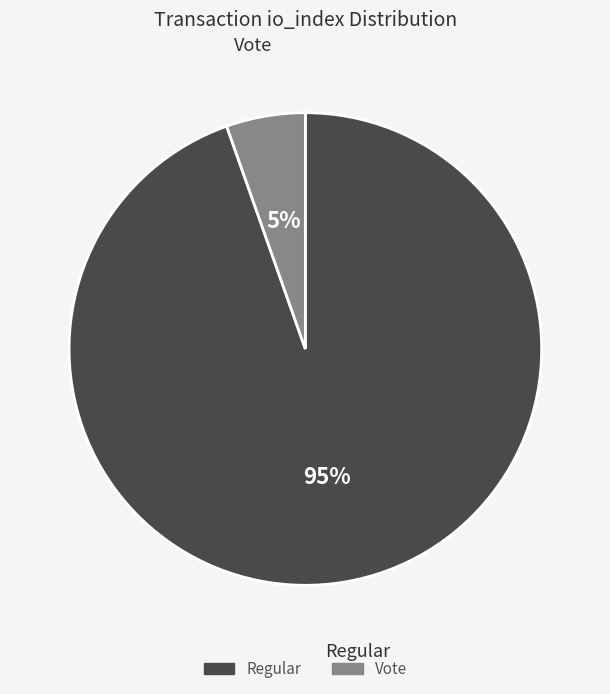

Is it true that Vote is 15% of the pie?

False